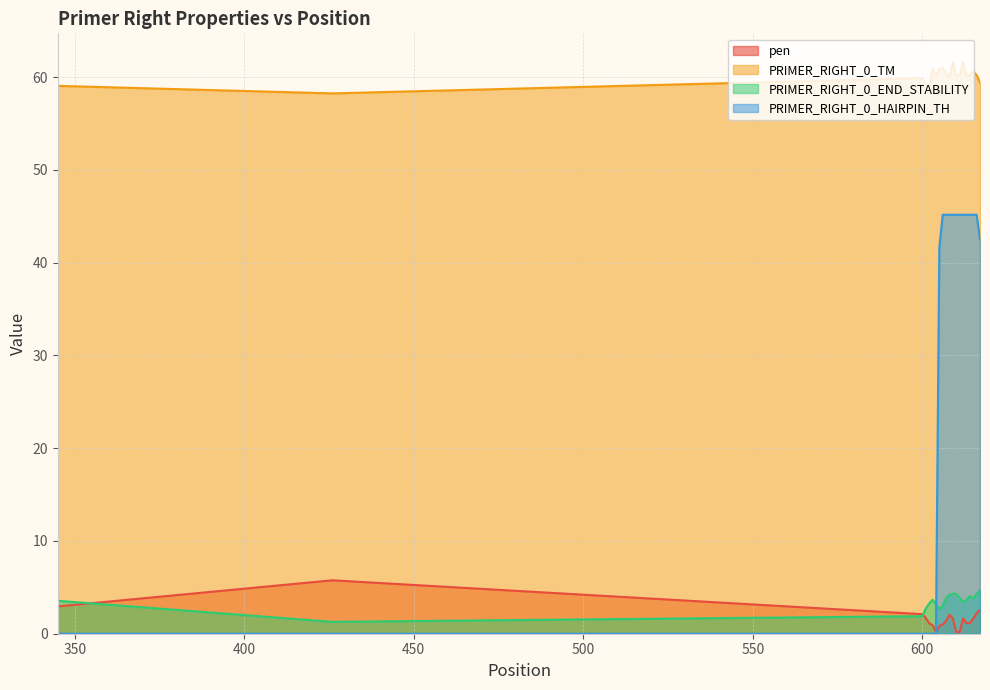

Reading left to right, list all the values displayed in this chart.

pen: 345=2.9	426=5.8	600=2.1	601=1.7	602=1.1	603=0.9	604=0.2	605=0.8	606=1.0	607=1.4	608=2.0	609=1.6	610=0.2	611=0.2	612=1.6	613=1.2	614=1.2	615=1.6	616=2.2	617=2.6
PRIMER_RIGHT_0_TM: 345=59.1	426=58.2	600=59.9	601=59.3	602=58.9	603=60.9	604=60.2	605=60.8	606=61.0	607=60.4	608=60.0	609=61.6	610=60.2	611=60.2	612=61.6	613=60.2	614=60.2	615=60.6	616=60.2	617=59.4
PRIMER_RIGHT_0_END_STABILITY: 345=3.5	426=1.3	600=1.9	601=2.7	602=3.2	603=3.7	604=3.2	605=2.7	606=3.0	607=3.9	608=4.2	609=4.3	610=4.3	611=3.9	612=3.4	613=3.7	614=4.1	615=3.8	616=4.3	617=4.7
PRIMER_RIGHT_0_HAIRPIN_TH: 345=0.0	426=0.0	600=0.0	601=0.0	602=0.0	603=0.0	604=0.0	605=41.6	606=45.2	607=45.2	608=45.2	609=45.2	610=45.2	611=45.2	612=45.2	613=45.2	614=45.2	615=45.2	616=45.2	617=42.5